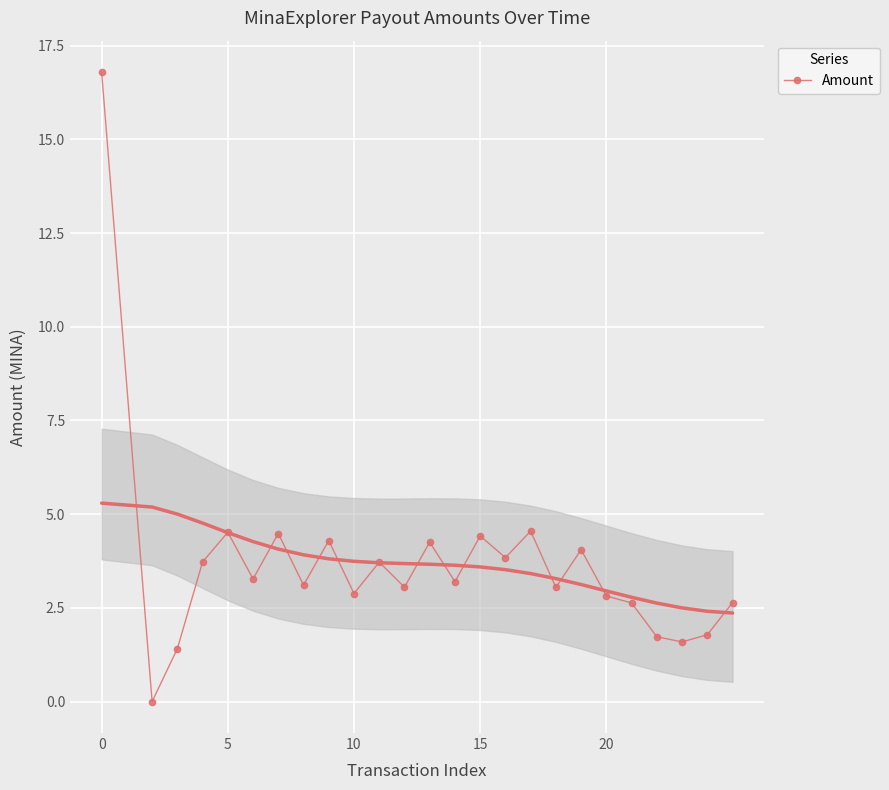

What is the sum of all values?

91.8